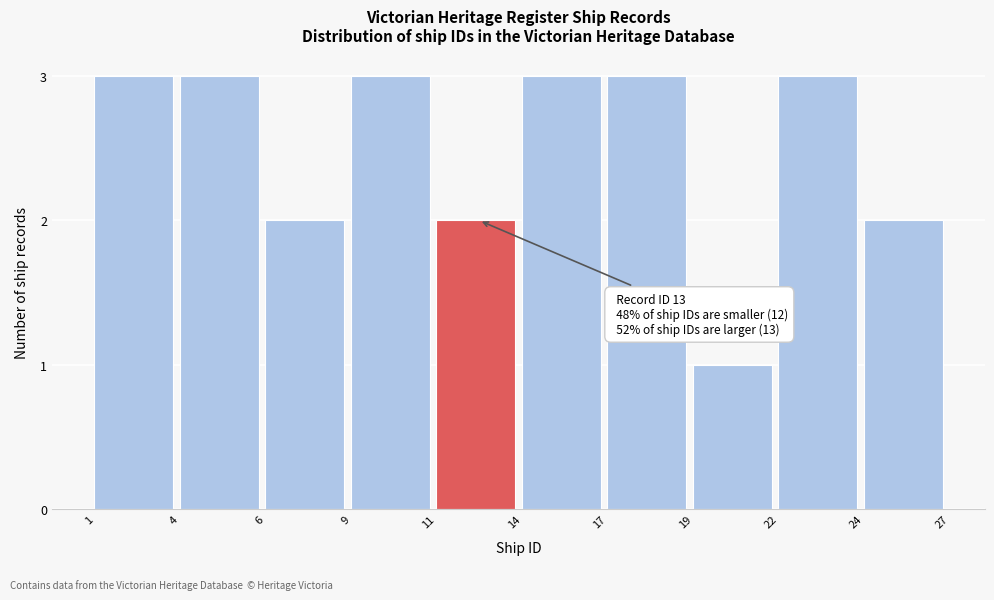

Reading left to right, list all the values displayed in this chart.

3	3	2	3	2	3	3	1	3	2